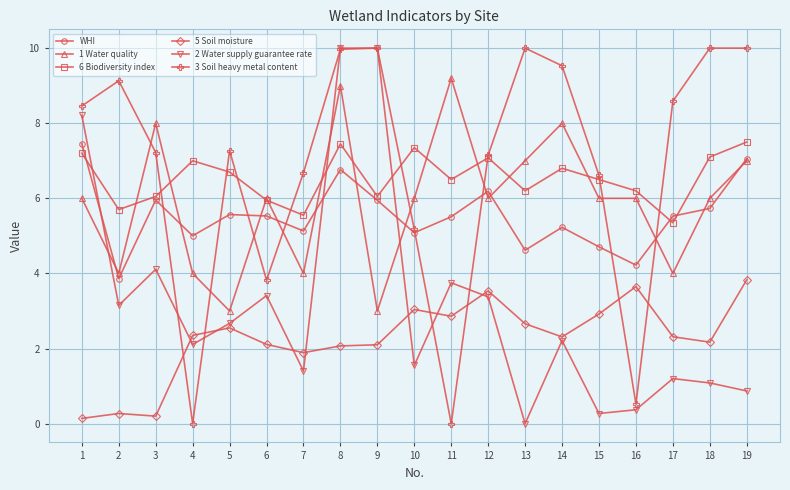

Is it true that WHI equals 4.2 at 16?

True